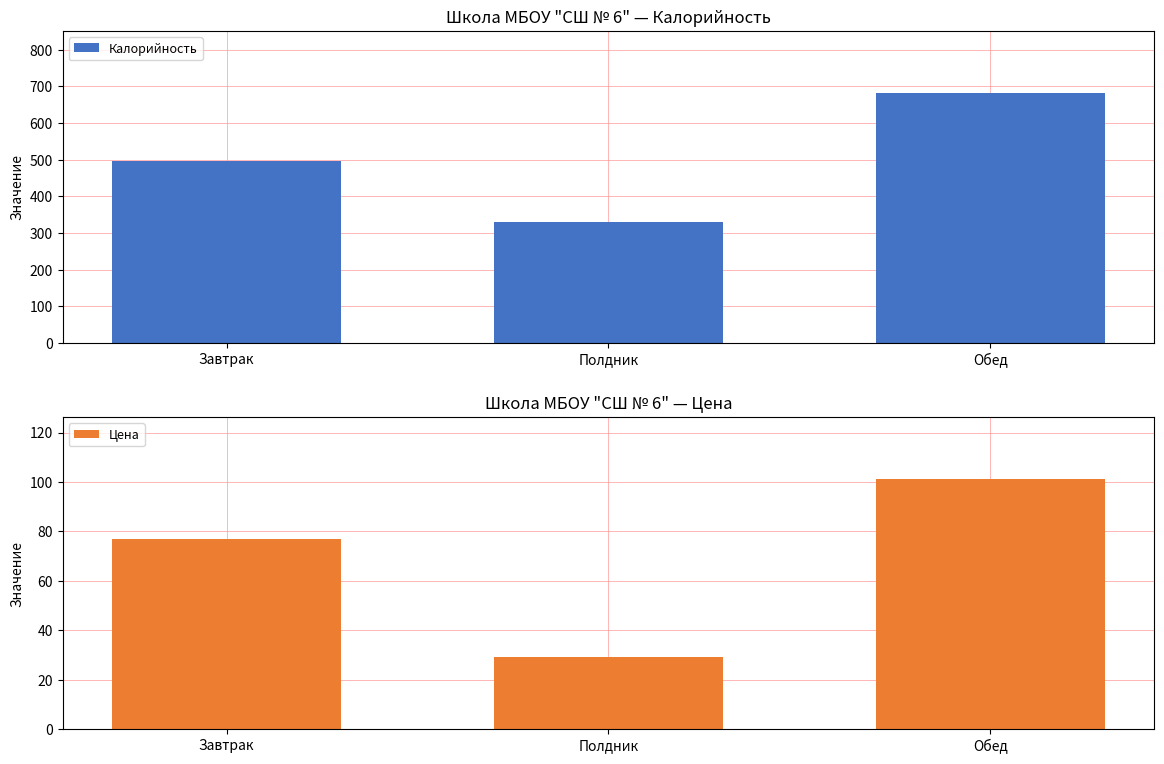

What is the difference between the maximum and second lowest values in the Цена series?

23.9